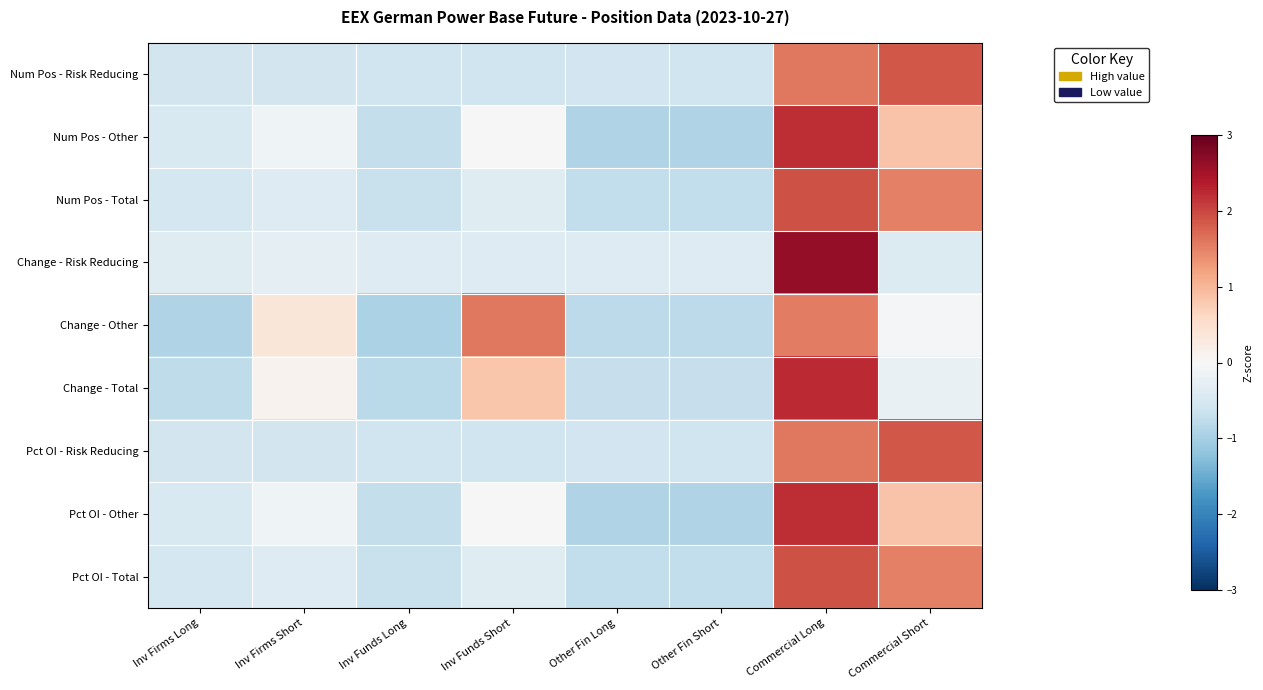

What is the spread (max minus min) of values at Other Fin Long?

0.5